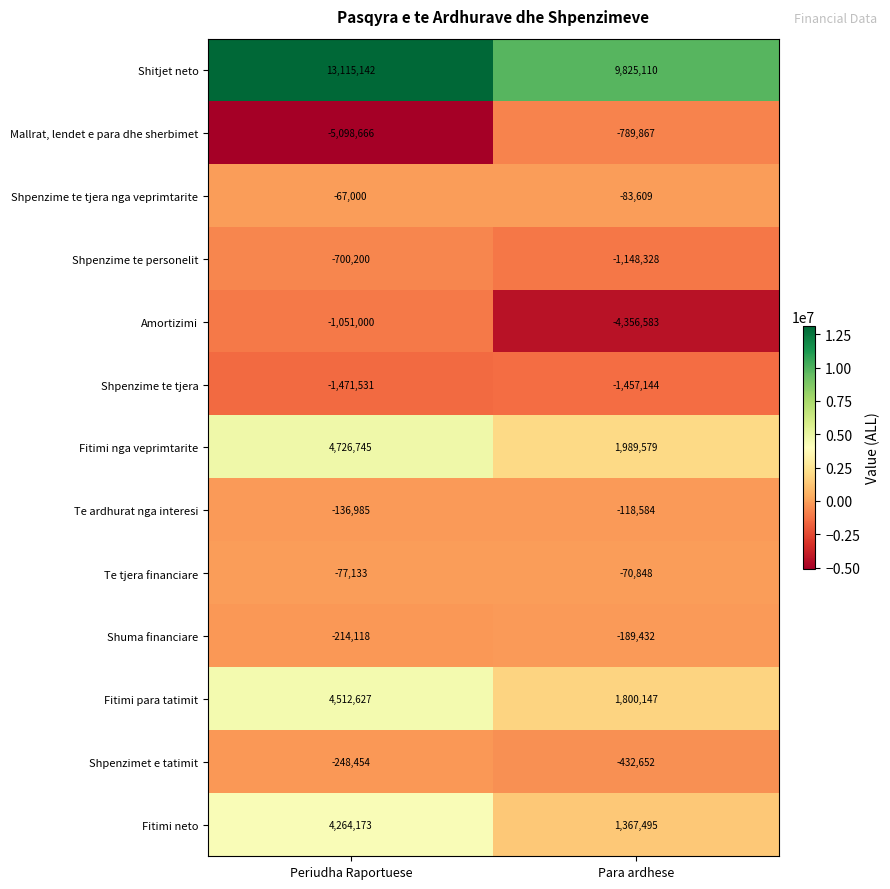

How many data points does each series have?

2